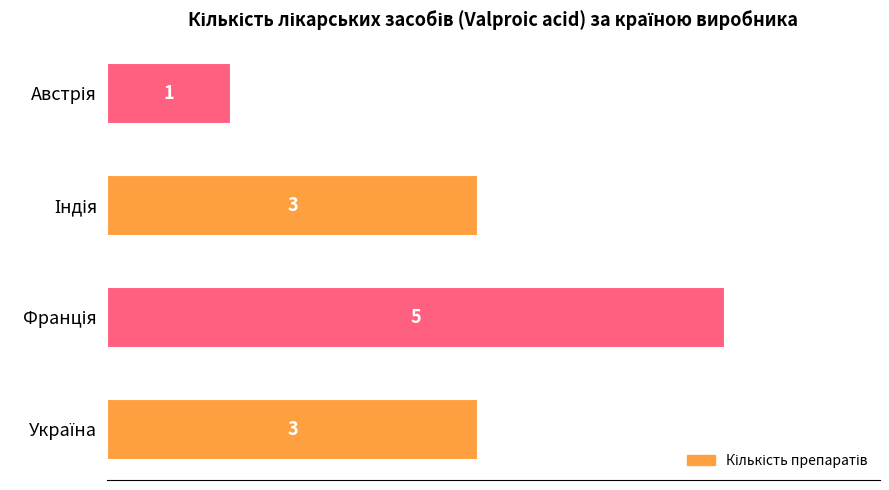

How many values are between 3 and 5?

3